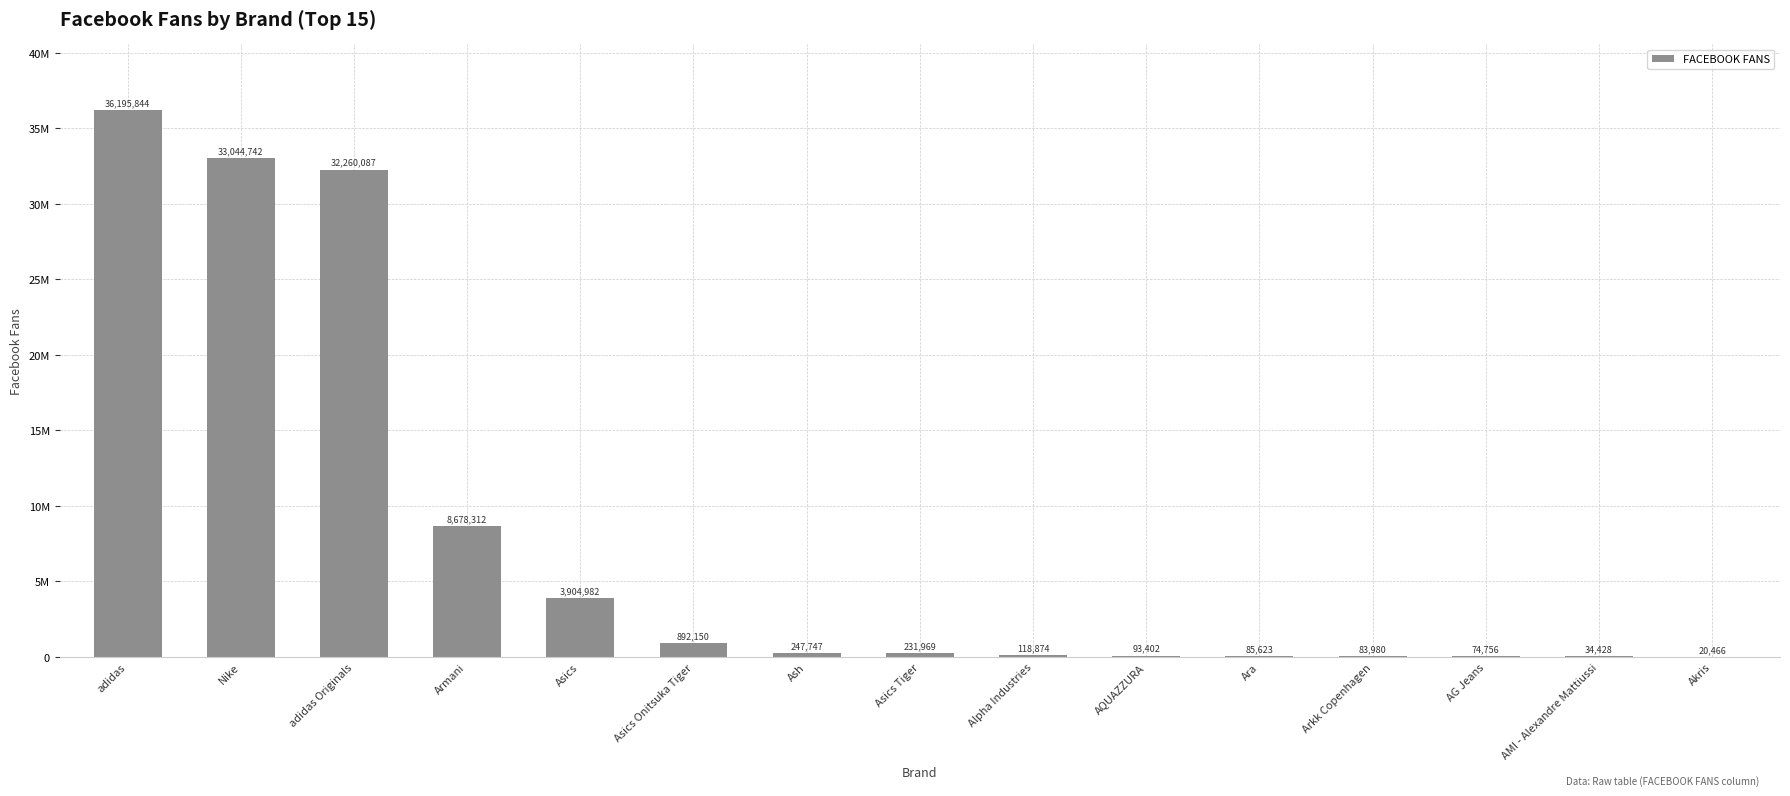

Does the chart contain stacked bars?

No